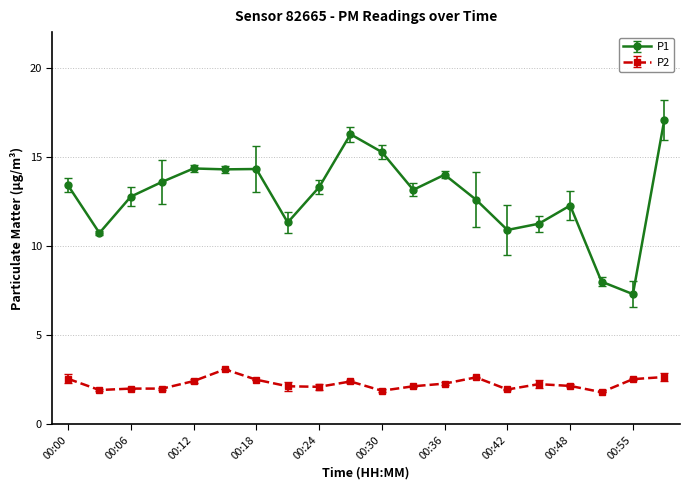

True or false: P1 and P2 intersect in this chart.

False